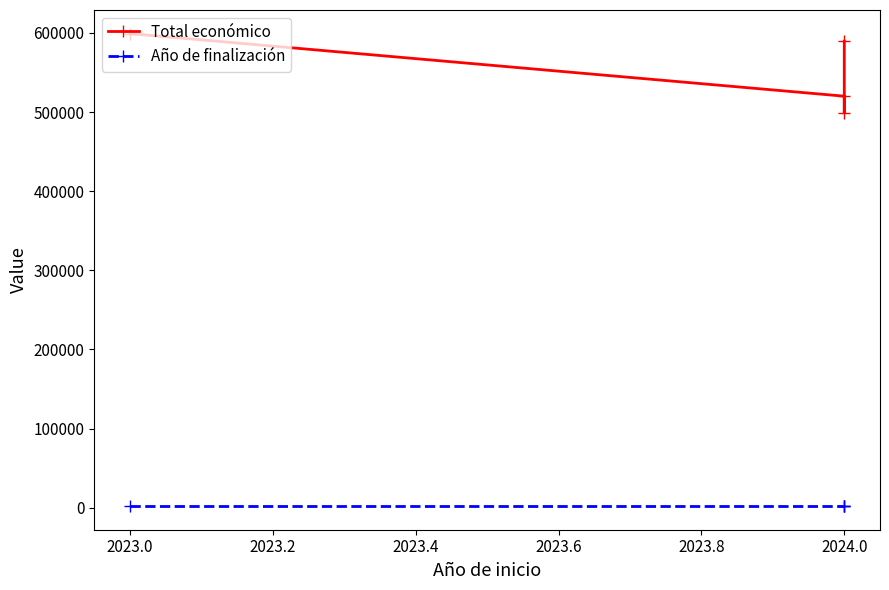

True or false: Total económico and Año de finalización cross at least once.

False